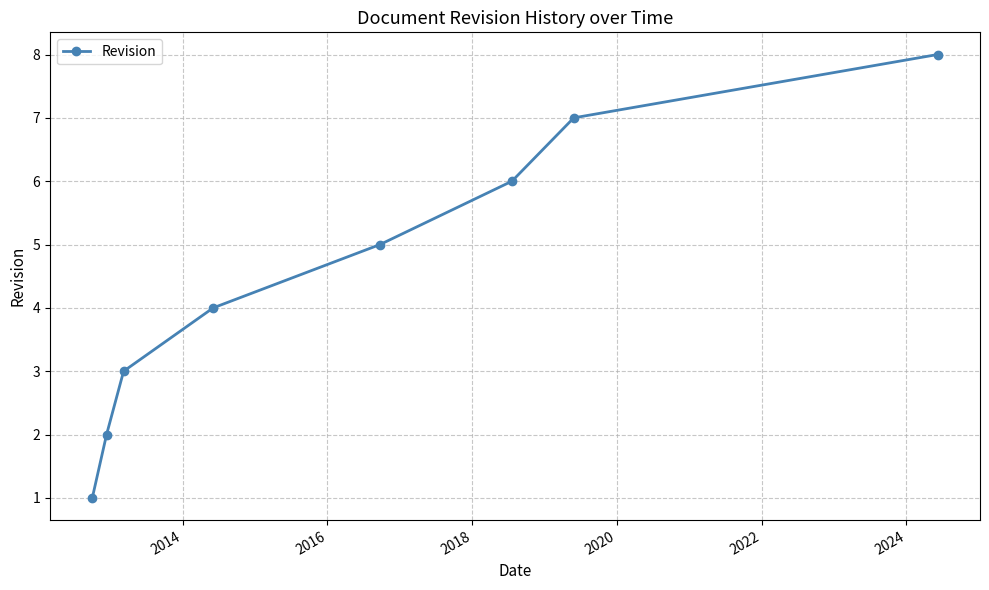

Count the number of data series in this chart.

1